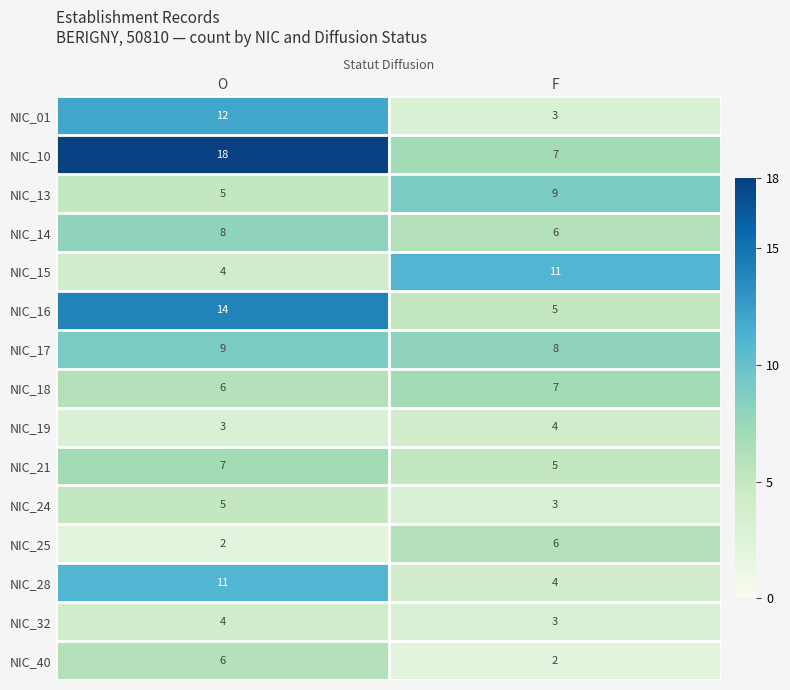

Reading right to left, list all the values displayed in this chart.

NIC_01: 3	12
NIC_10: 7	18
NIC_13: 9	5
NIC_14: 6	8
NIC_15: 11	4
NIC_16: 5	14
NIC_17: 8	9
NIC_18: 7	6
NIC_19: 4	3
NIC_21: 5	7
NIC_24: 3	5
NIC_25: 6	2
NIC_28: 4	11
NIC_32: 3	4
NIC_40: 2	6